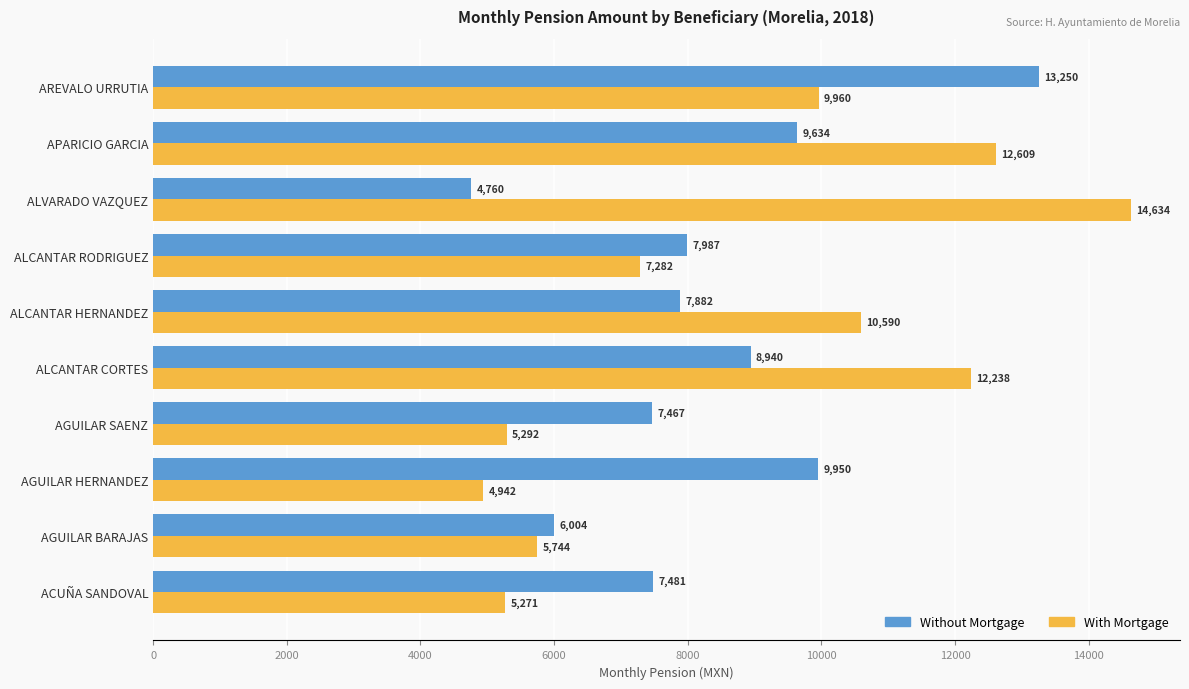

List the series in order of their peak value, lowest first.

Without Mortgage, With Mortgage